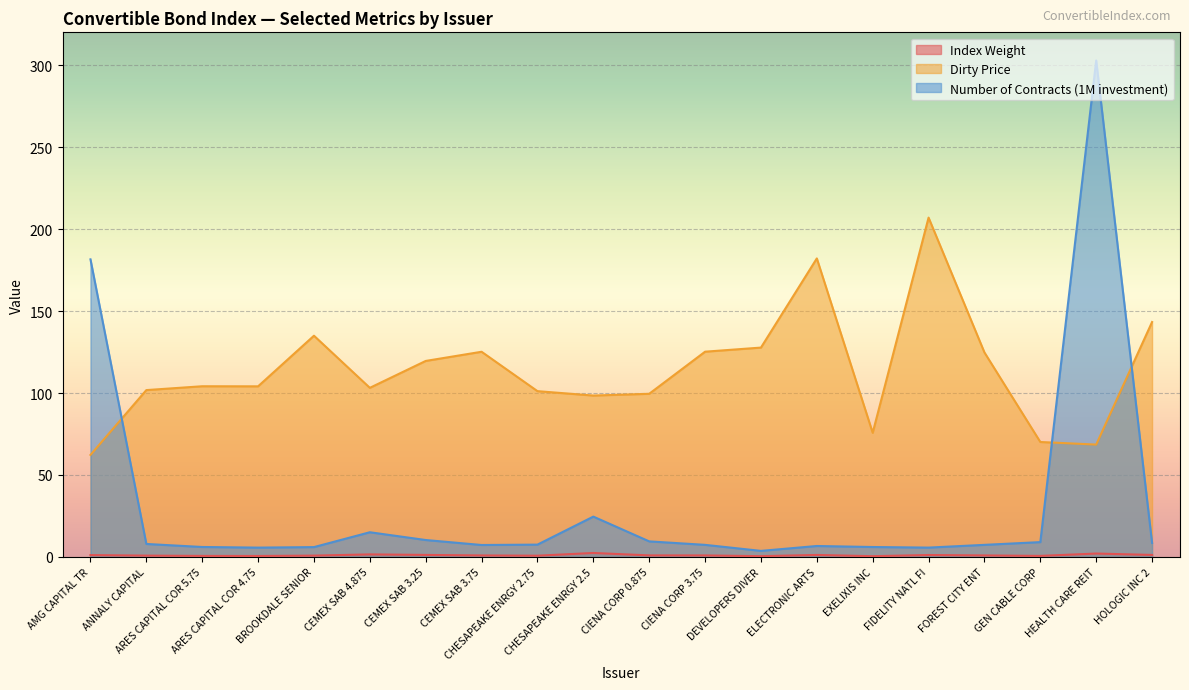

Is it true that Number of Contracts (1M investment) equals 24.6 at CHESAPEAKE ENRGY 2.5?

True